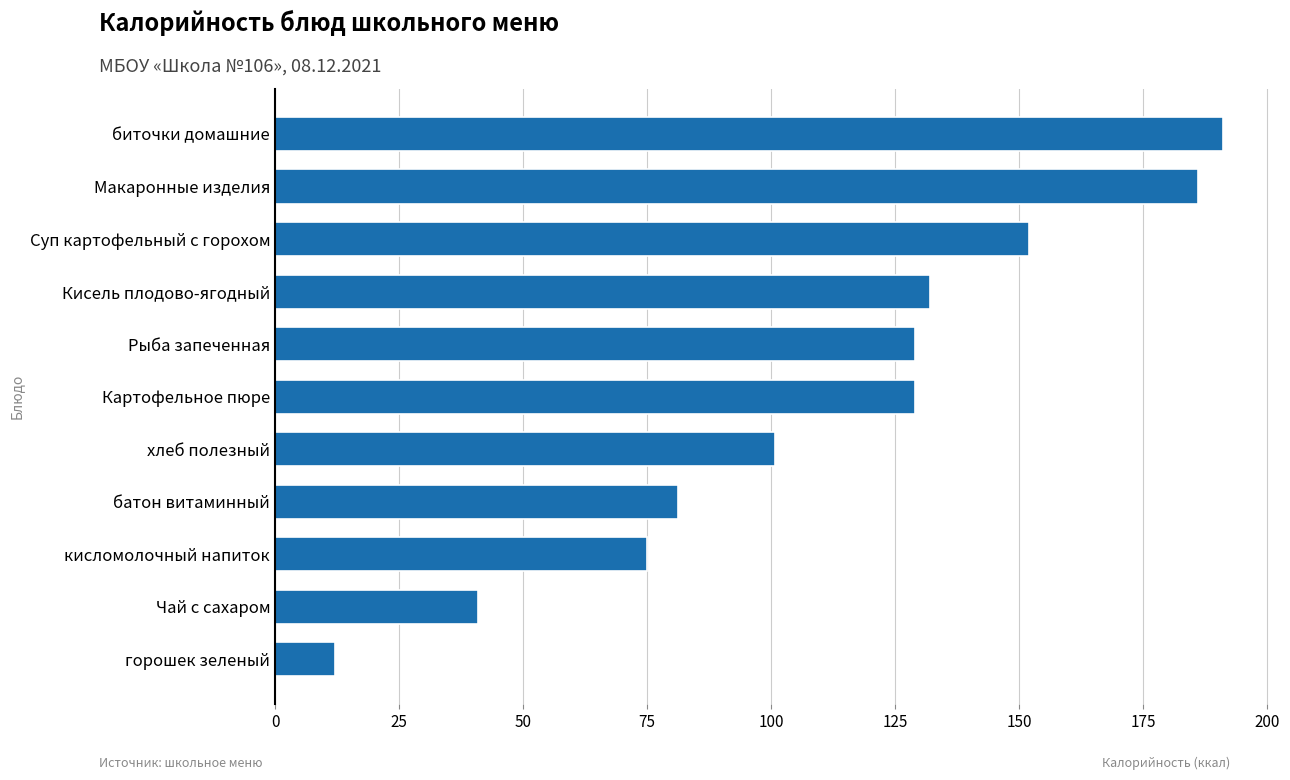

What is the approximate value at батон витаминный?

81.2